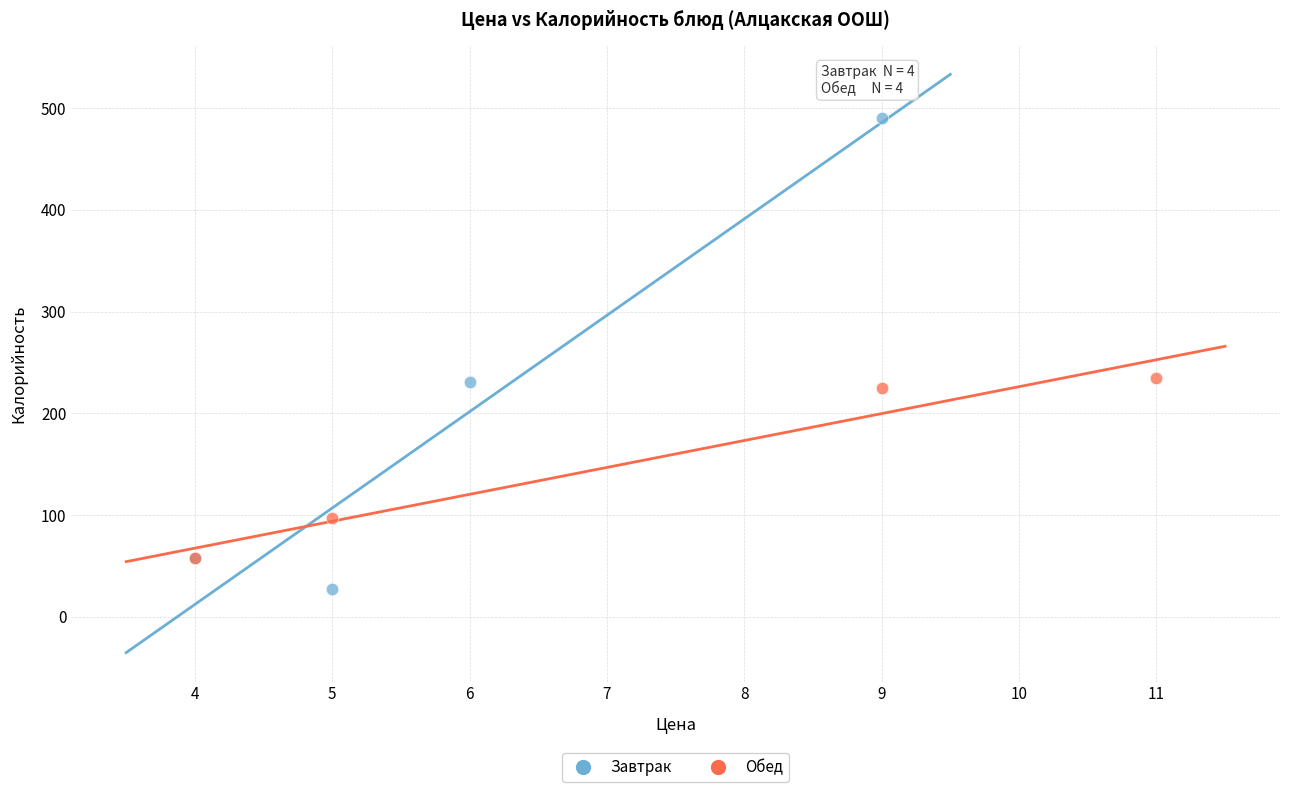

Which series has the largest Y range (max minus min)?

Завтрак